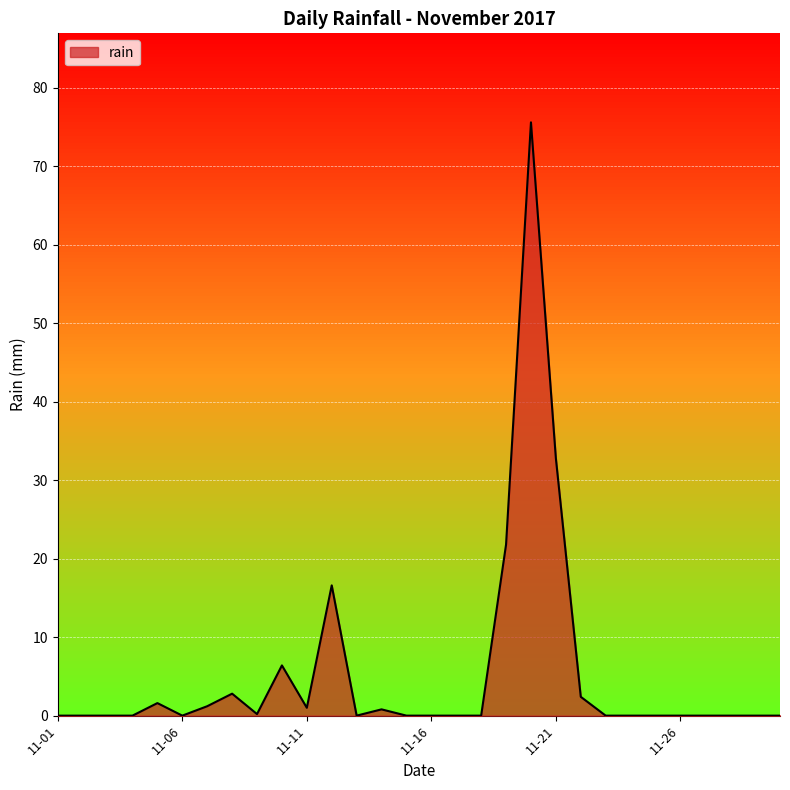

What is the maximum value shown in the chart?

75.6